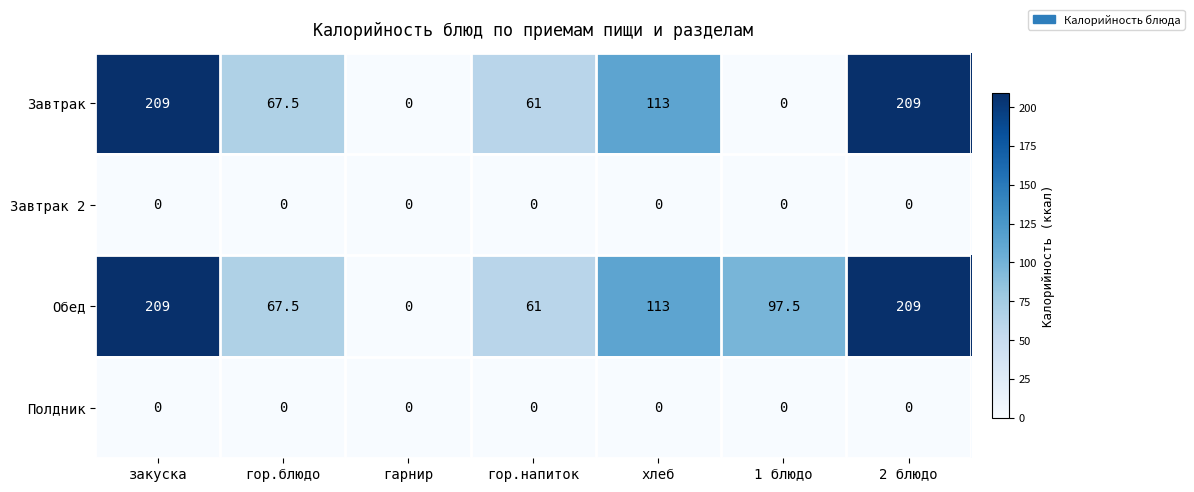

Between гарнир and 1 блюдо, which series saw the biggest shift?

Обед